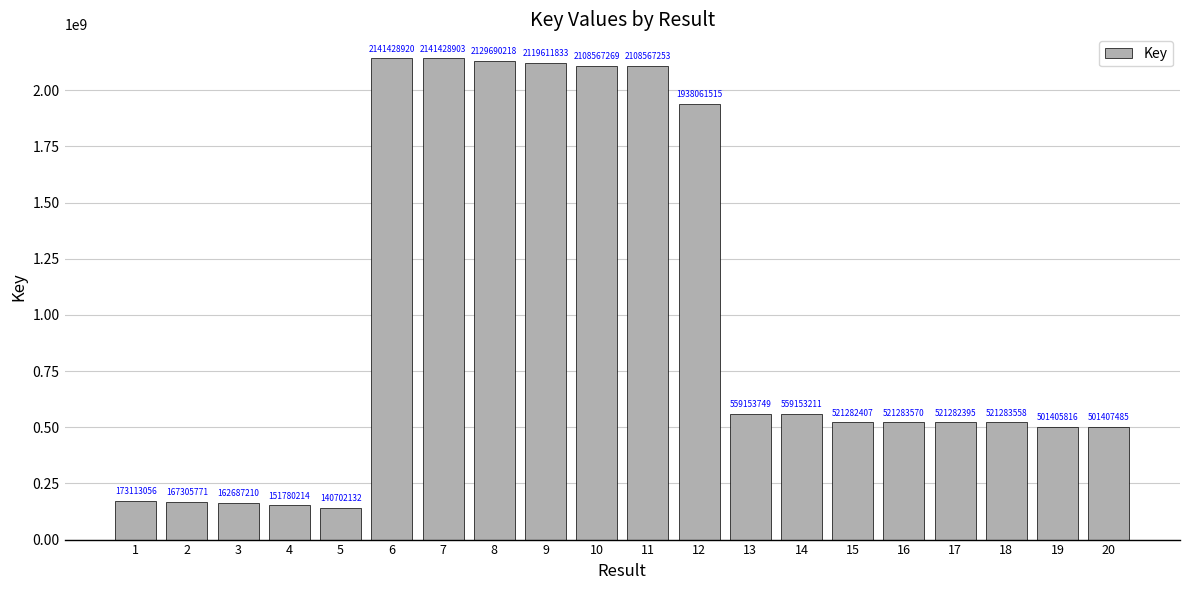

Where is the data nearest to the value 1141065526?

13